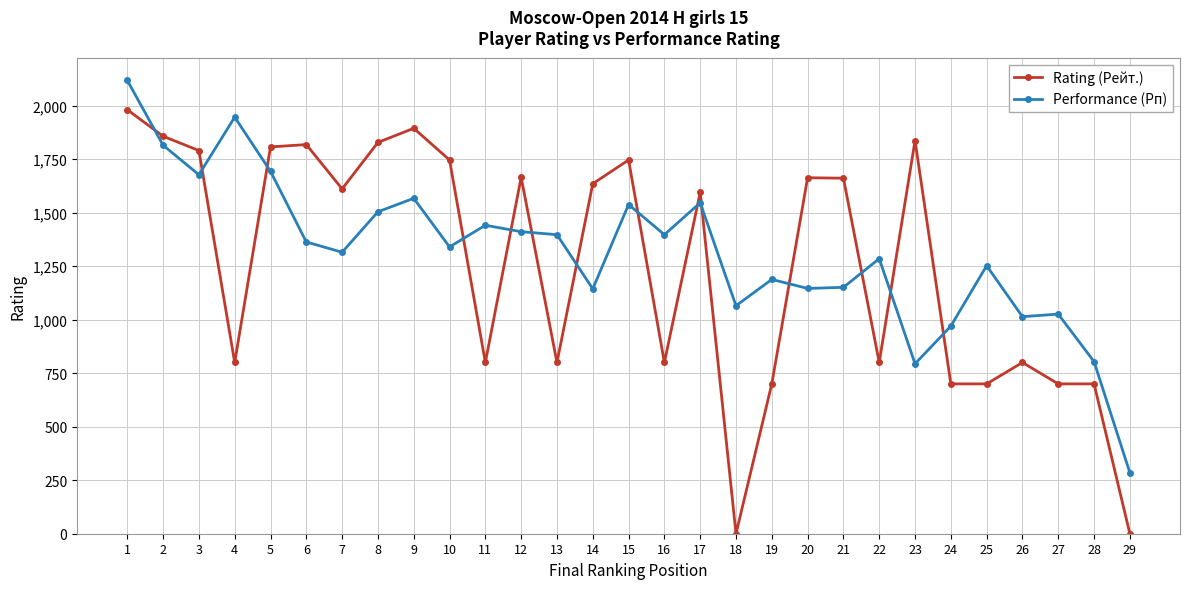

The value of Rating (Рейт.) at 9 is 1894. True or false?

True